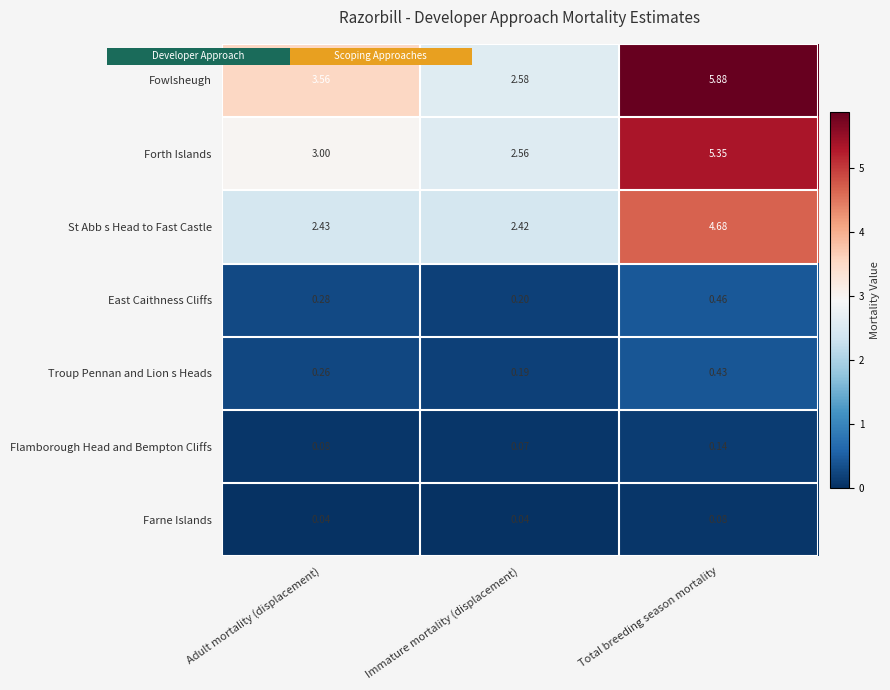

True or false: Flamborough Head and Bempton Cliffs has a value of 0.1 at Total breeding season mortality.

False